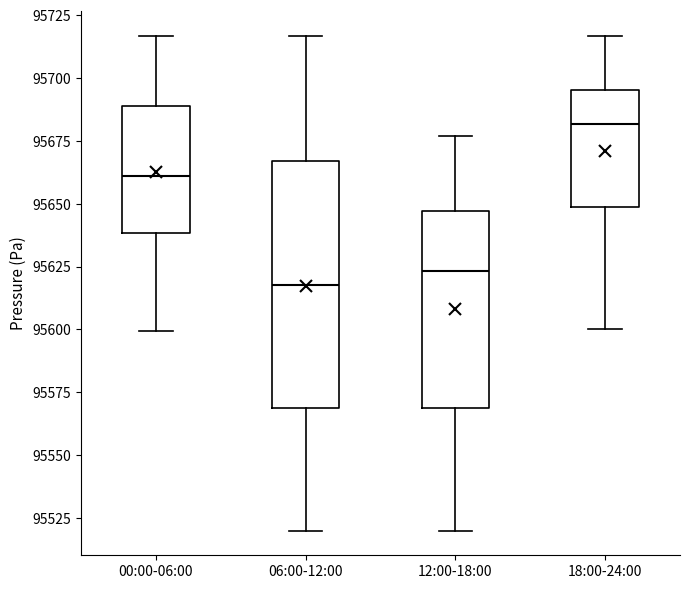

Reading left to right, read every box against the y-axis: the position of its median line, the range the box covers, and the ends of its whiskers. The values are not printed on the chart, so give them approximately, as read against the axis.

00:00-06:00: median 95660, box 95640 to 95690, whiskers 95600 to 95715
06:00-12:00: median 95620, box 95570 to 95665, whiskers 95520 to 95715
12:00-18:00: median 95625, box 95570 to 95645, whiskers 95520 to 95675
18:00-24:00: median 95680, box 95650 to 95695, whiskers 95600 to 95715